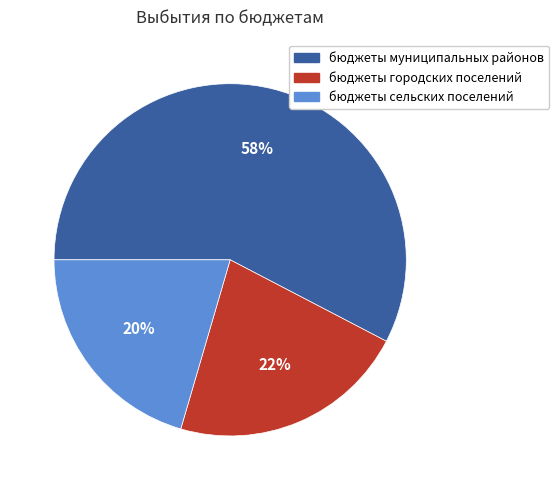

Which category has the smallest portion of the pie?

бюджеты сельских поселений